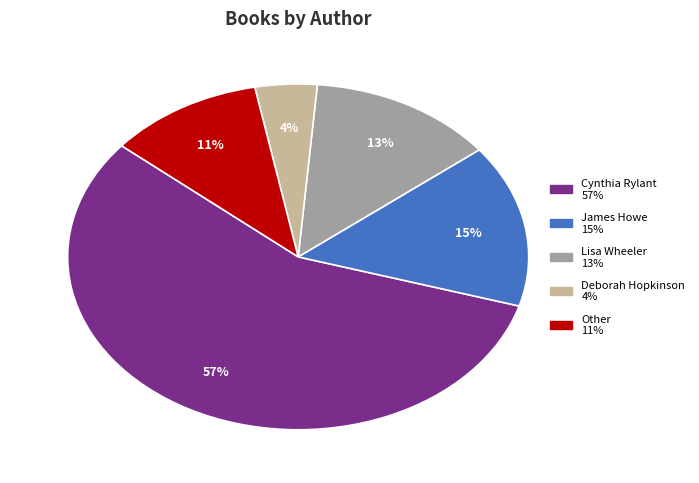

To the nearest percent, what is the average slice percentage?

20%